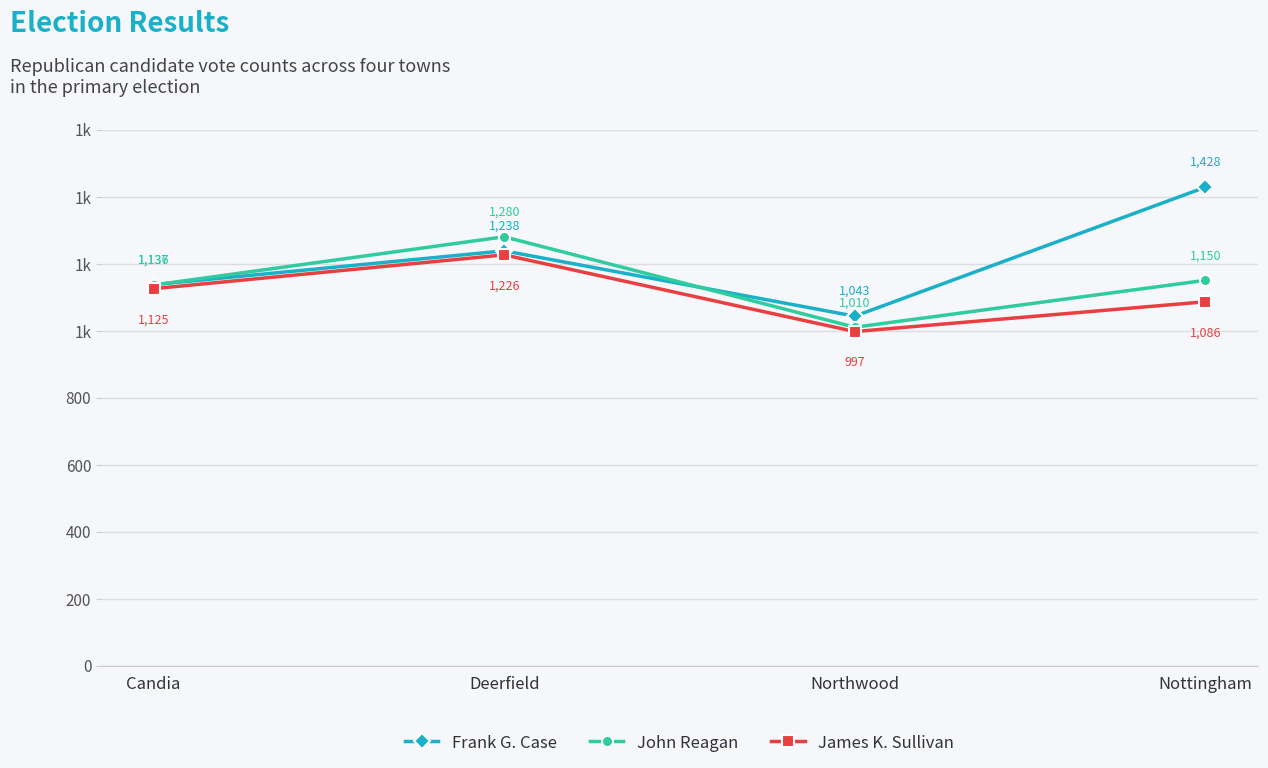

List the series in order of their overall mean, highest first.

Frank G. Case, John Reagan, James K. Sullivan